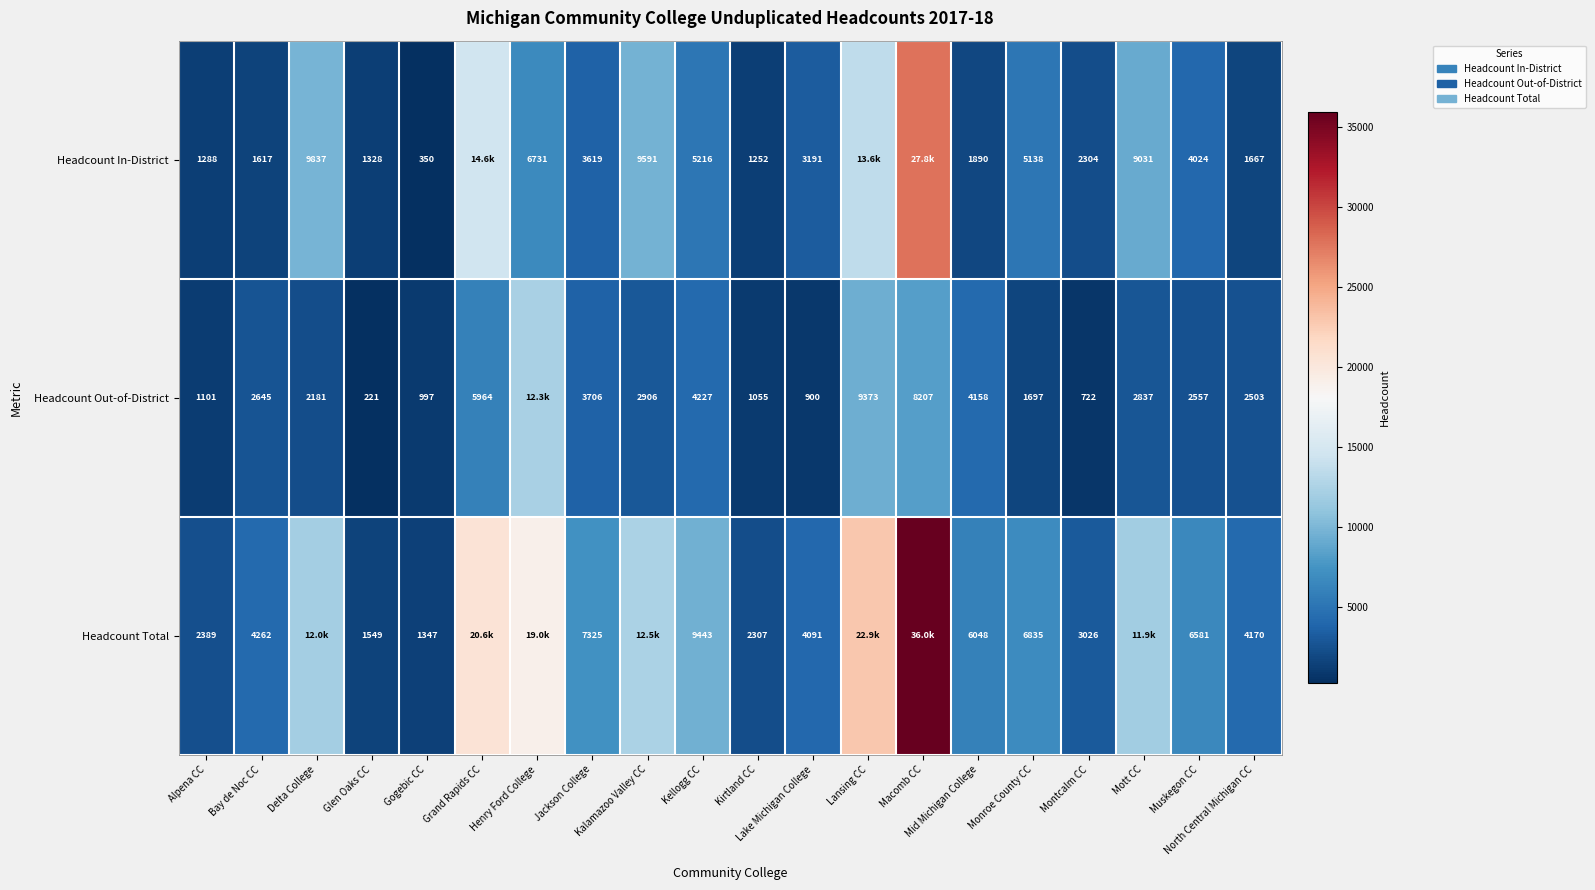

List the series in order of their overall mean, lowest first.

Headcount Out-of-District, Headcount In-District, Headcount Total